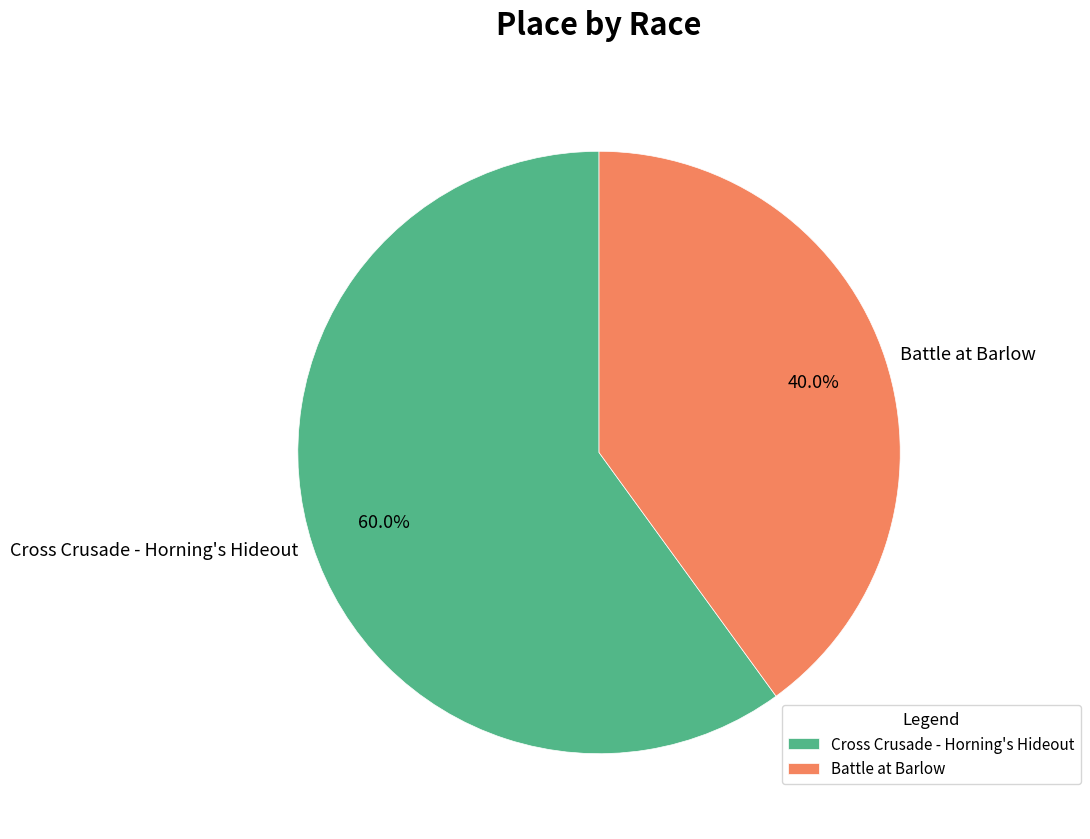

To the nearest percent, what is the average slice percentage?

50%